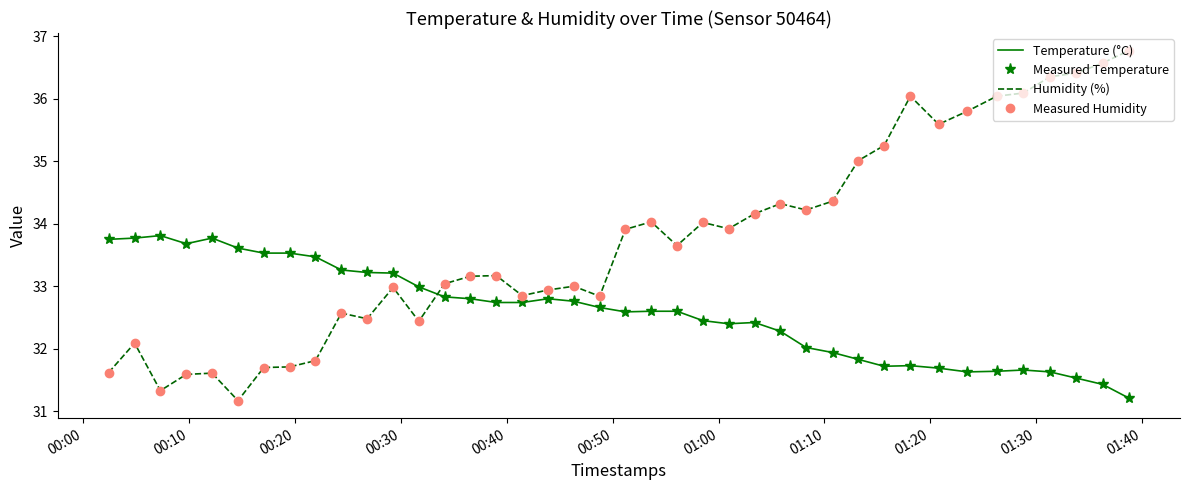

What are all the series names shown in the legend?

Temperature (°C), Measured Temperature, Humidity (%), Measured Humidity